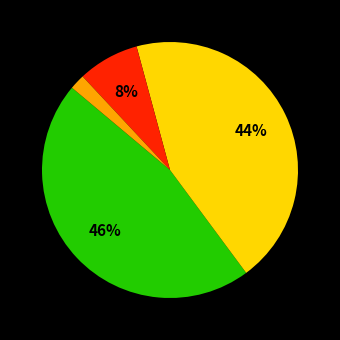

Is there a majority slice in this chart?

No